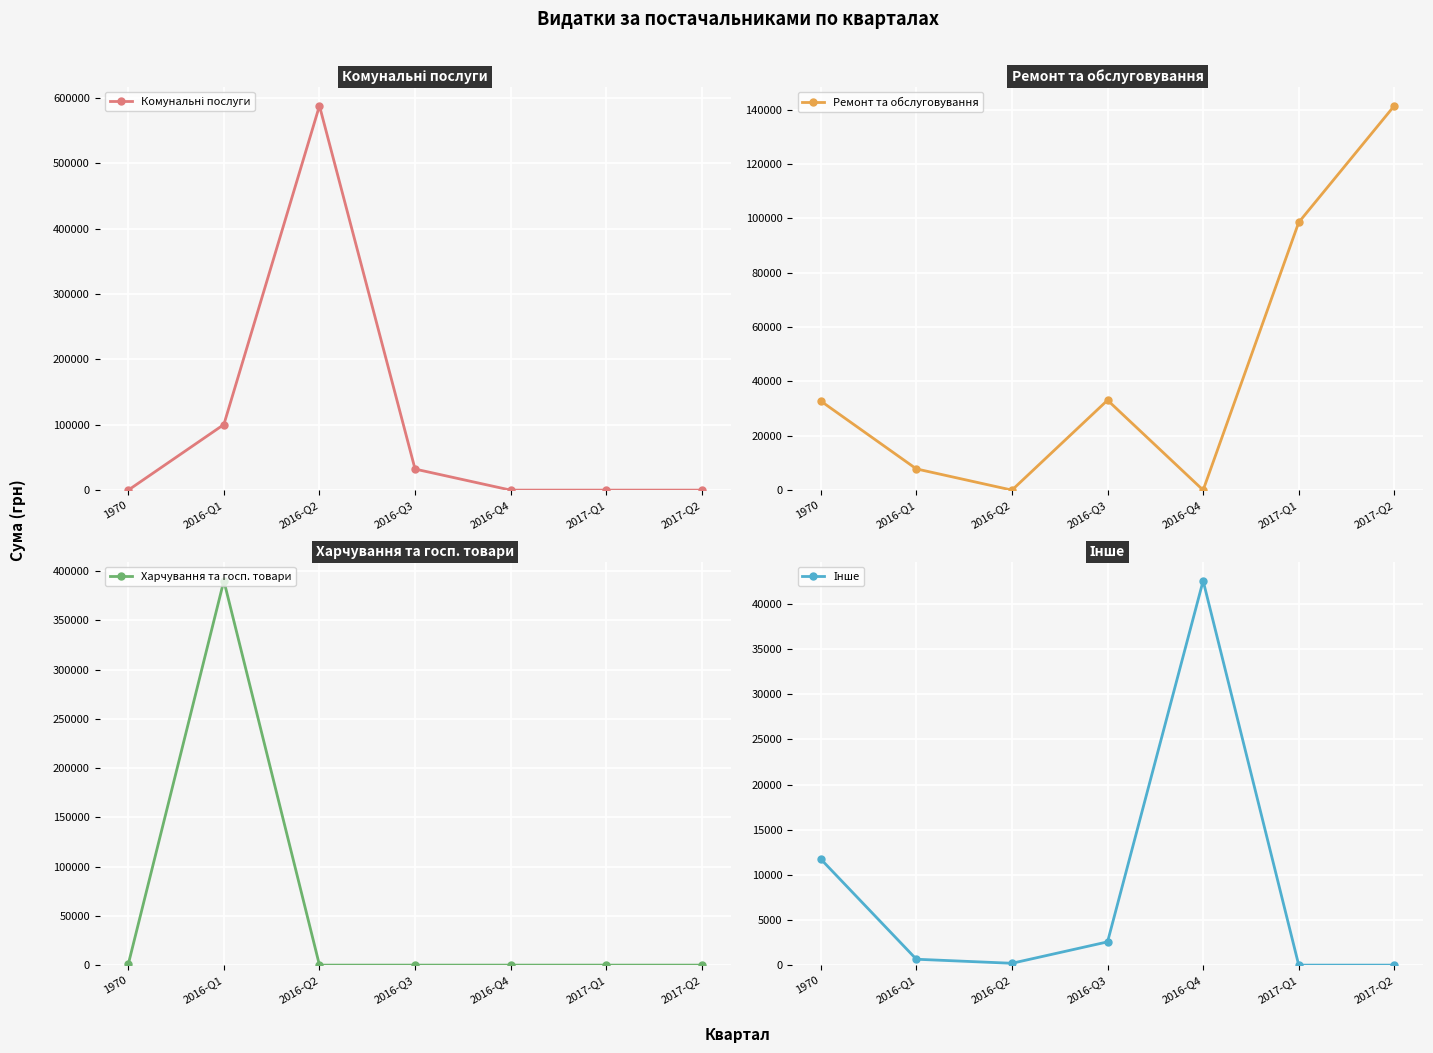

True or false: Ремонт та обслуговування and Харчування та госп. товари intersect in this chart.

True